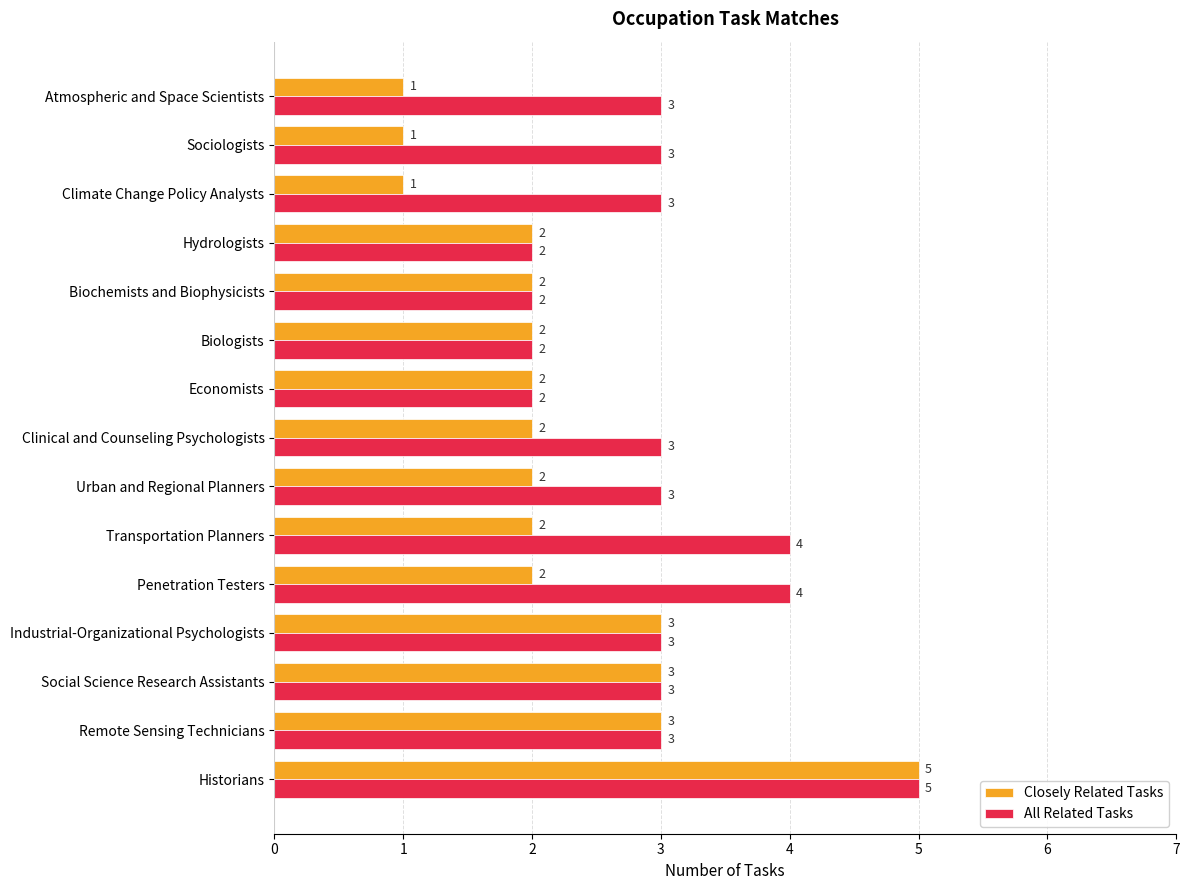

What are all the series names shown in the legend?

Closely Related Tasks, All Related Tasks